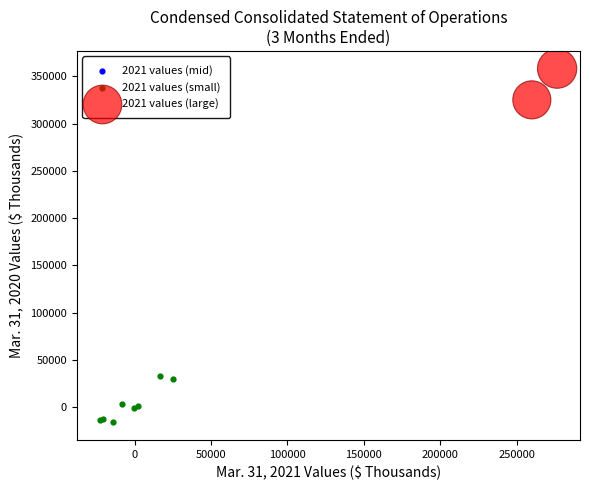

Which series has the widest spread of Y values?

2021 values (small)